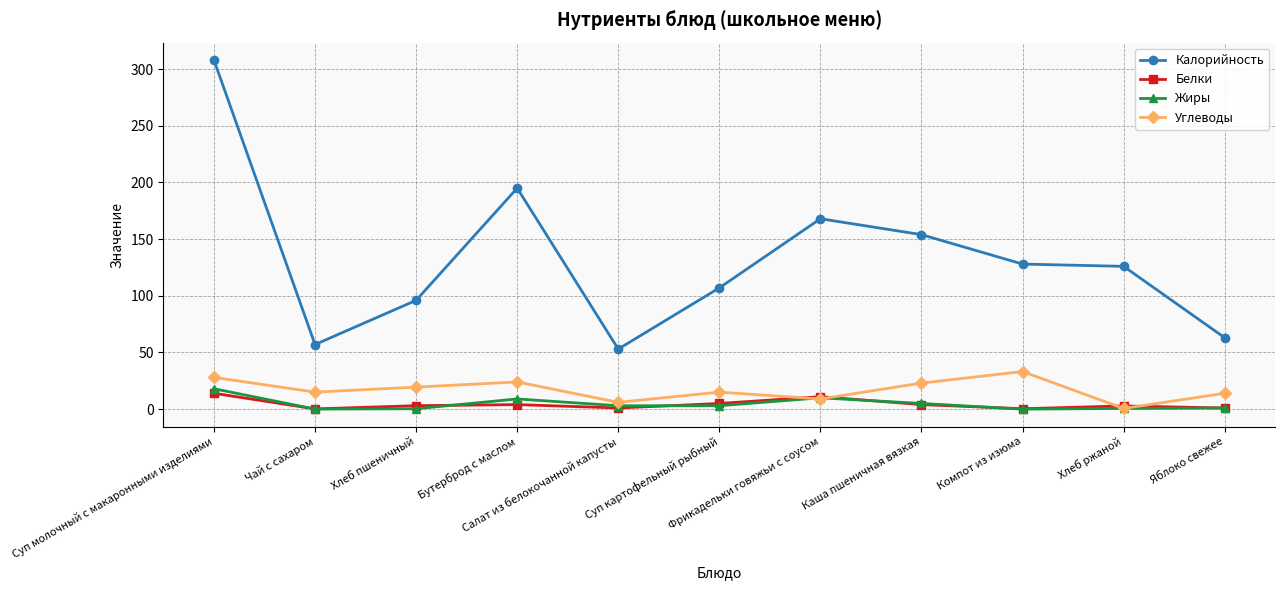

The Углеводы series shows 8.1 at Бутерброд с маслом. True or false?

False